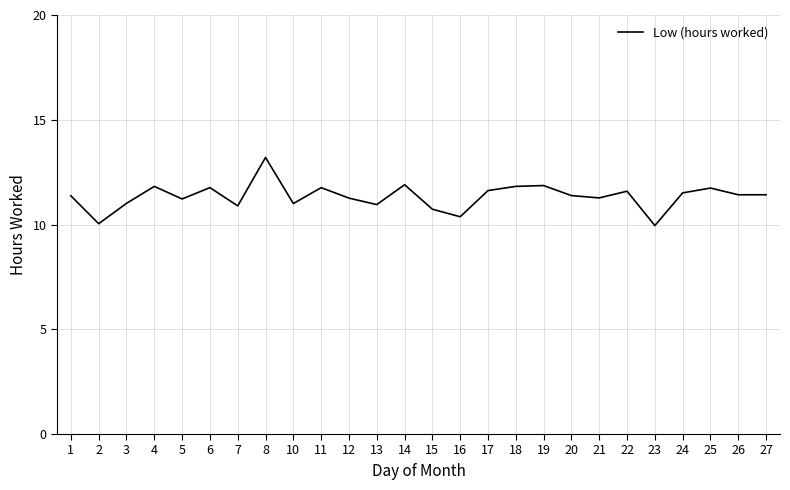

Which category has the highest value across all series?

8